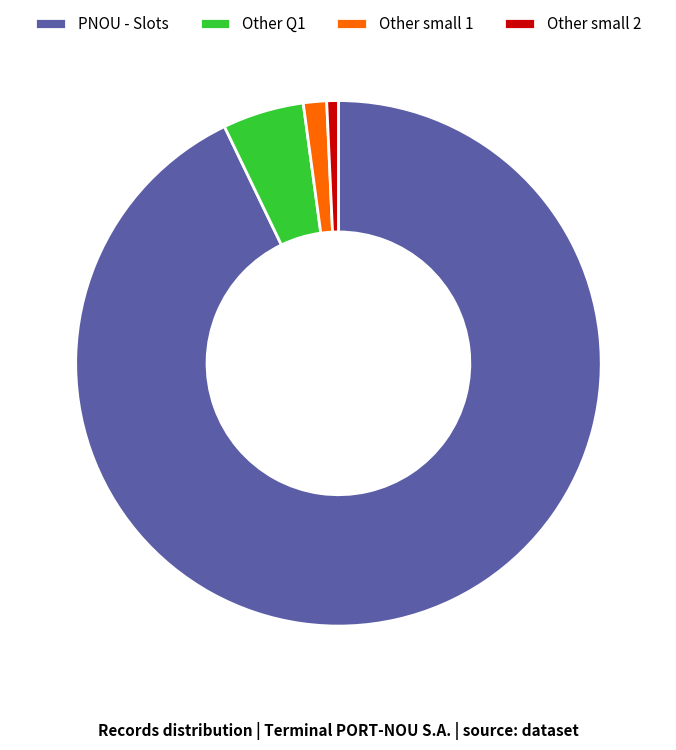

Is the sum of PNOU - Slots and Other Q1 greater than half?

Yes